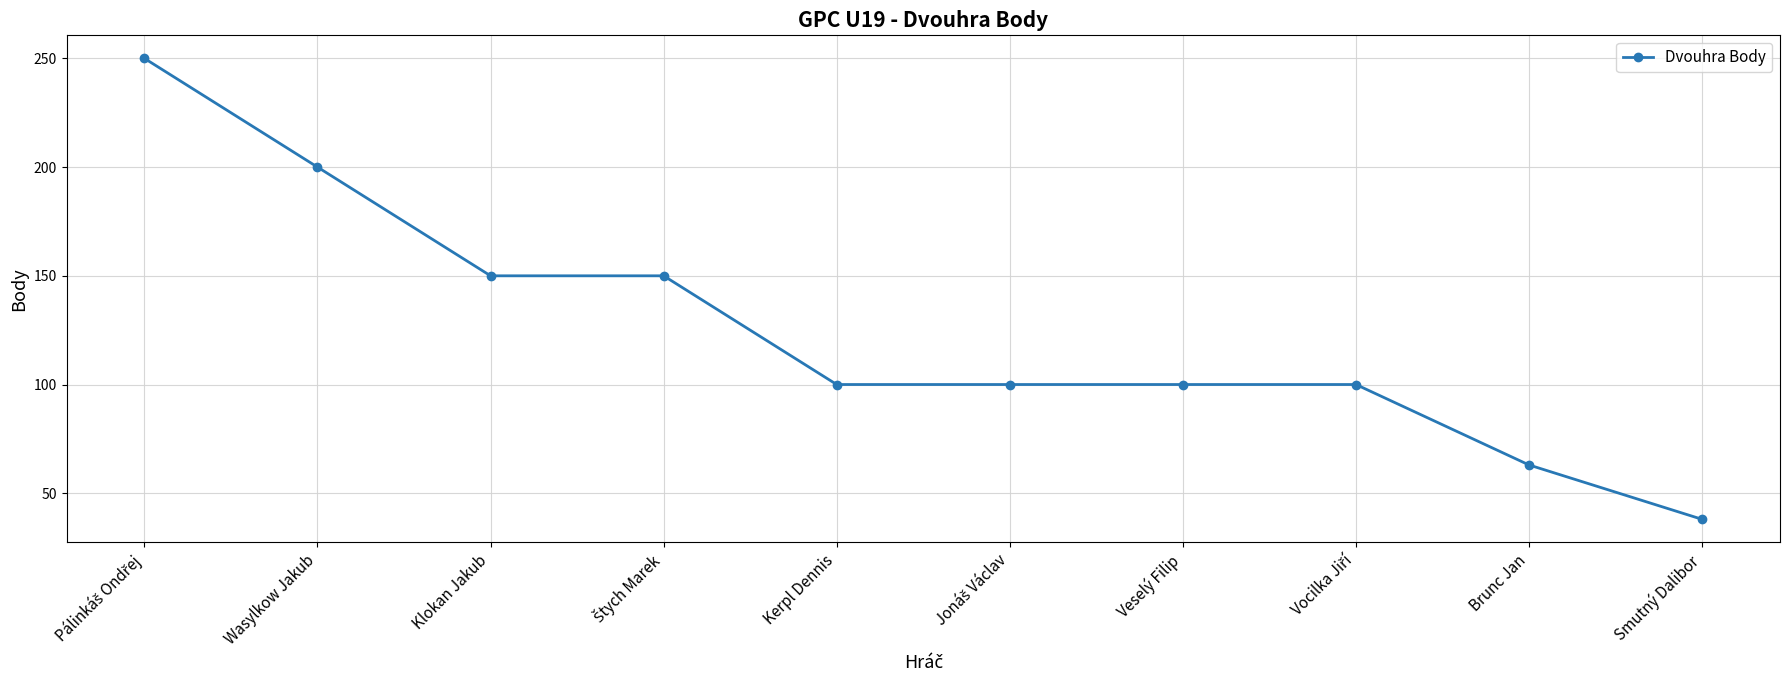

What is the greatest value displayed?

250